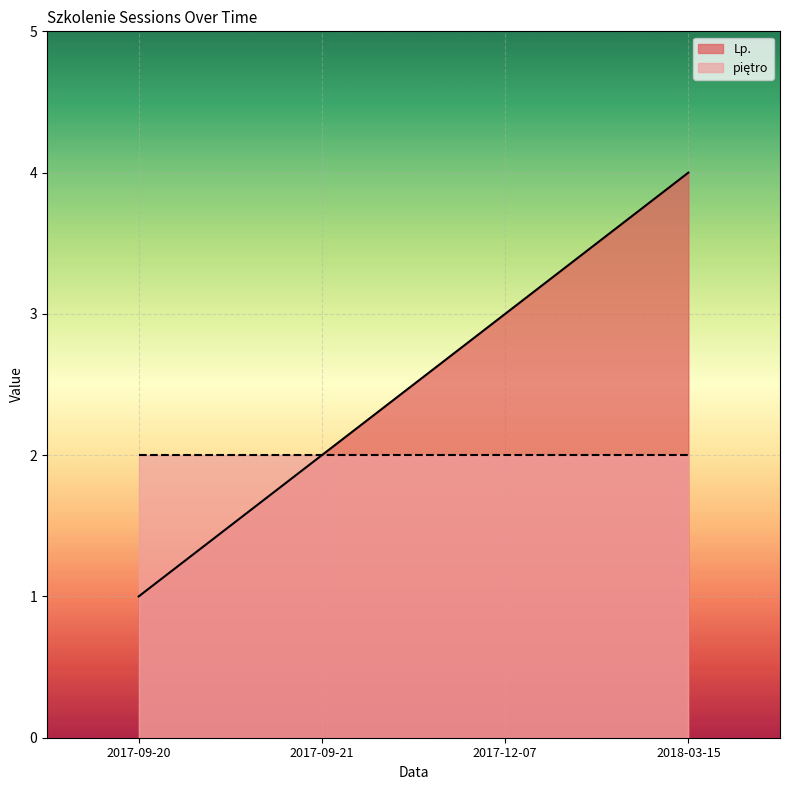

Rank the categories by value from highest to lowest.

2018-03-15, 2017-12-07, 2017-09-21, 2017-09-20